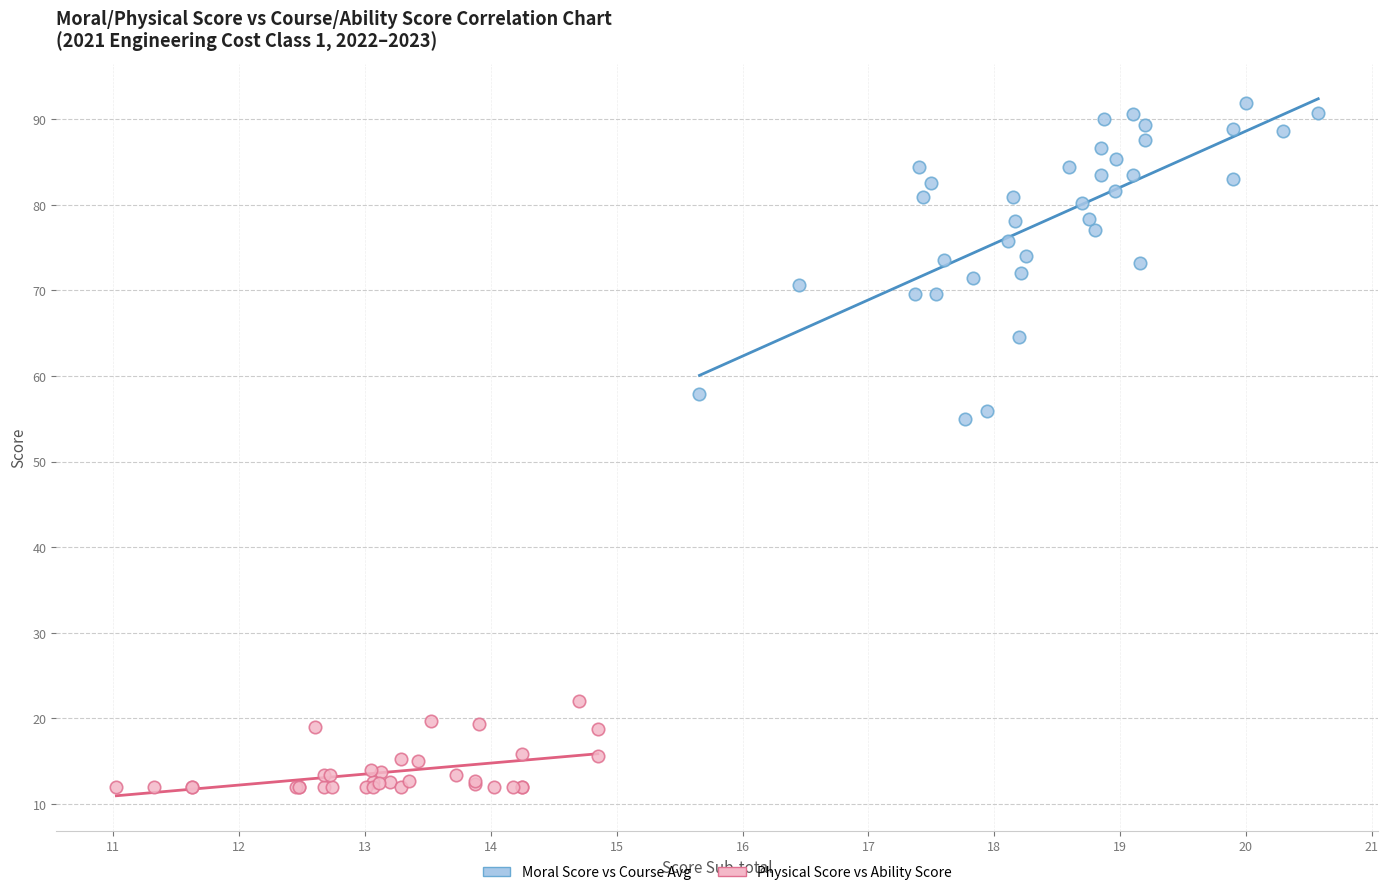

Which series has the widest spread of Y values?

Moral Score vs Course Avg